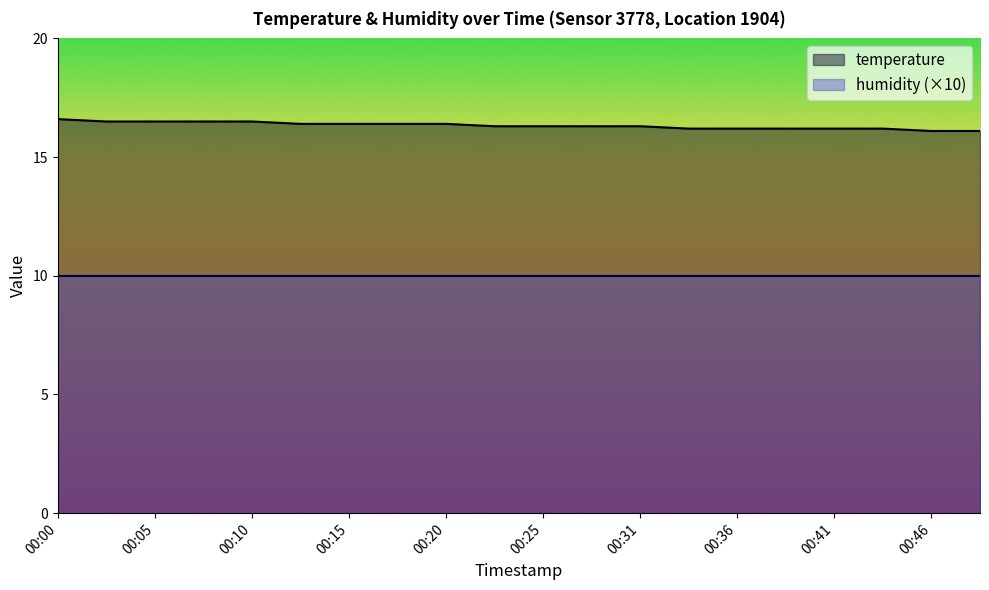

The value at 00:17 is 16.4. True or false?

True